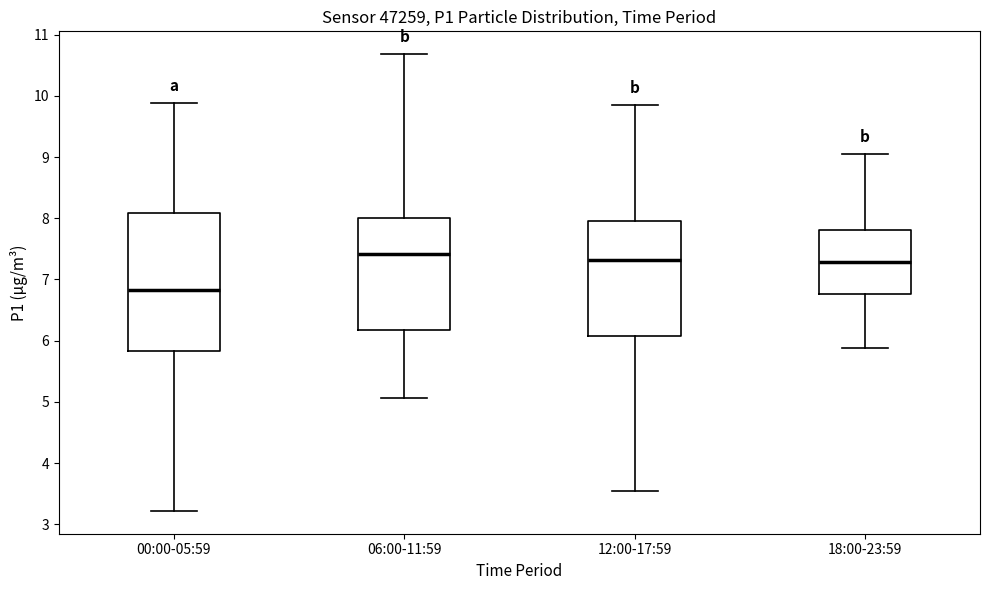

Comparing the boxes themselves (not the whiskers), which one is the tallest?

00:00-05:59